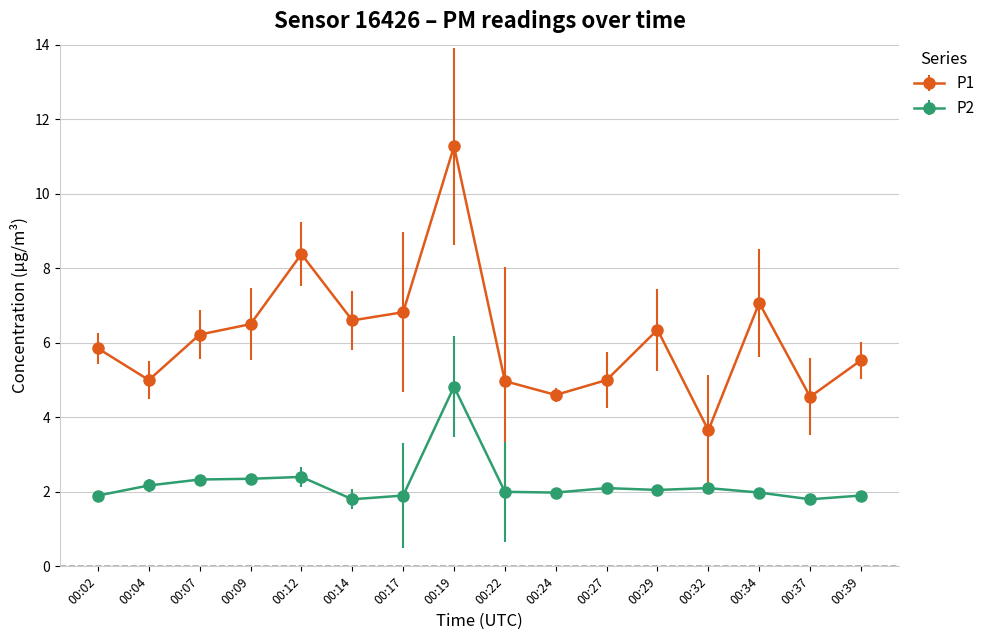

Which category has the lowest value in the P1 series?

00:32